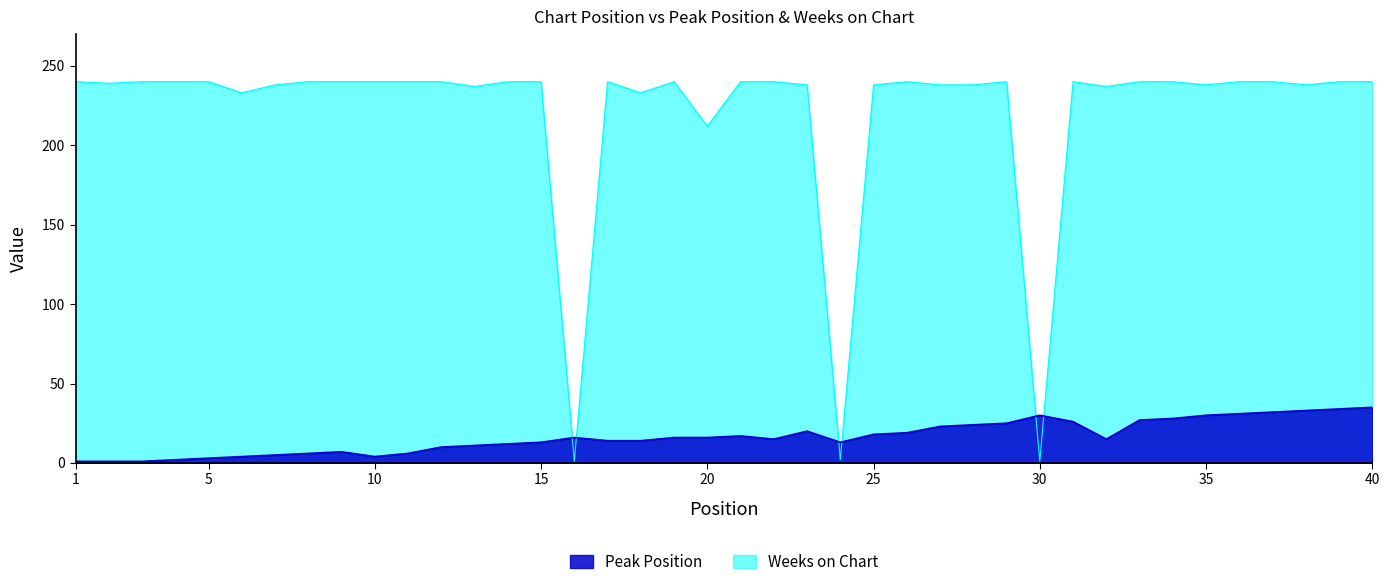

What is the maximum value for Weeks on Chart?

240